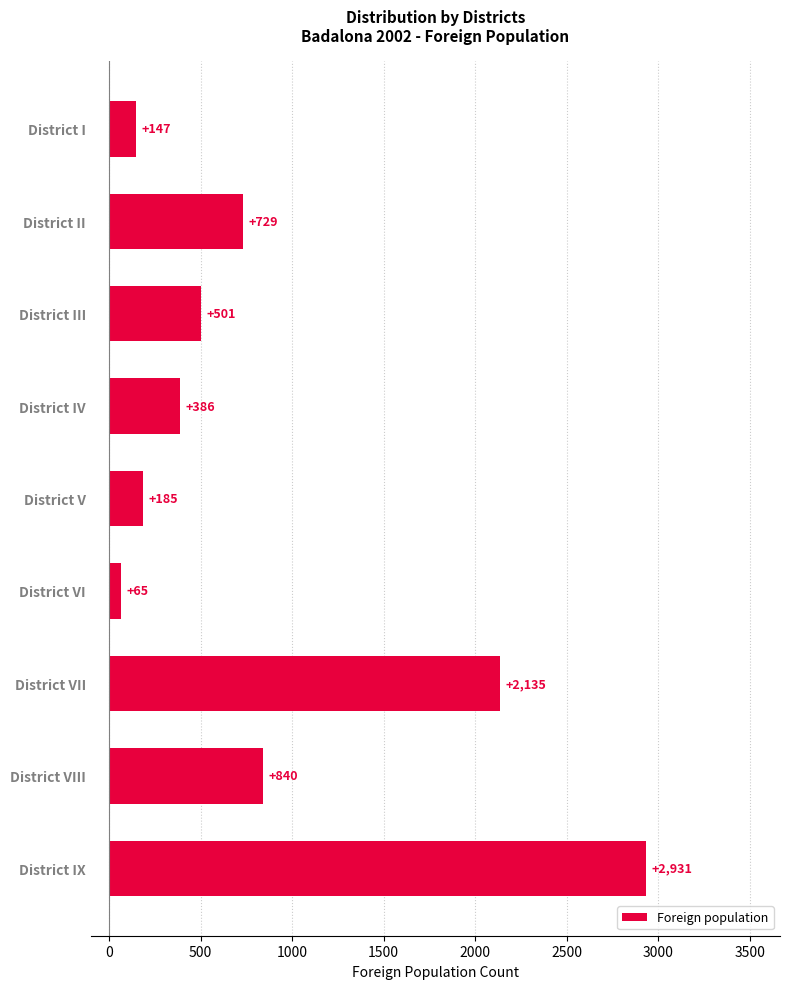

What position from the bottom is District VIII?

2